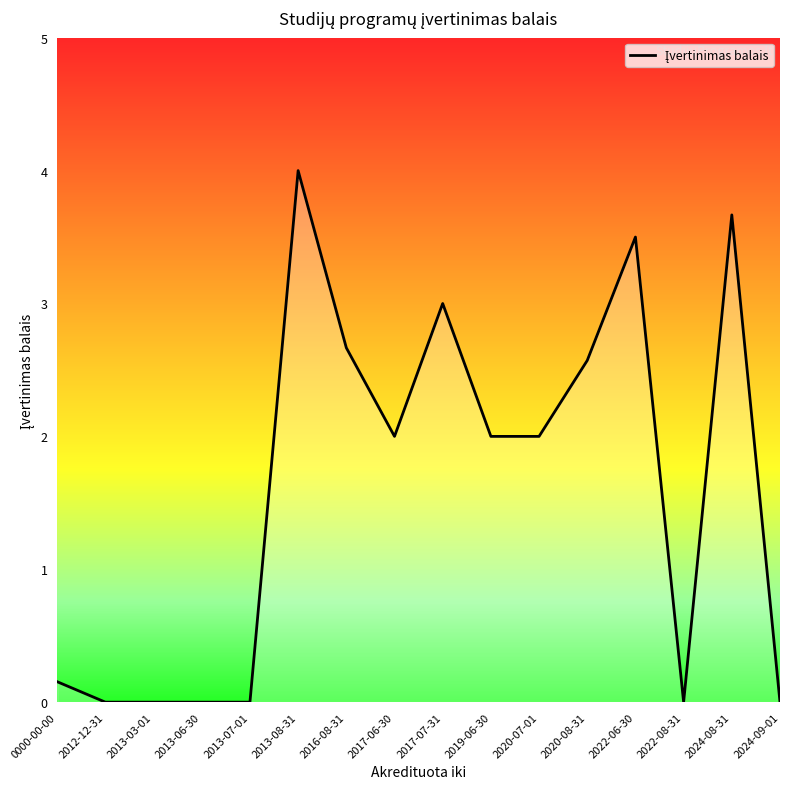

Reading left to right, list all the values displayed in this chart.

0.2	0.0	0.0	0.0	0.0	4.0	2.7	2.0	3.0	2.0	2.0	2.6	3.5	0.0	3.7	0.0